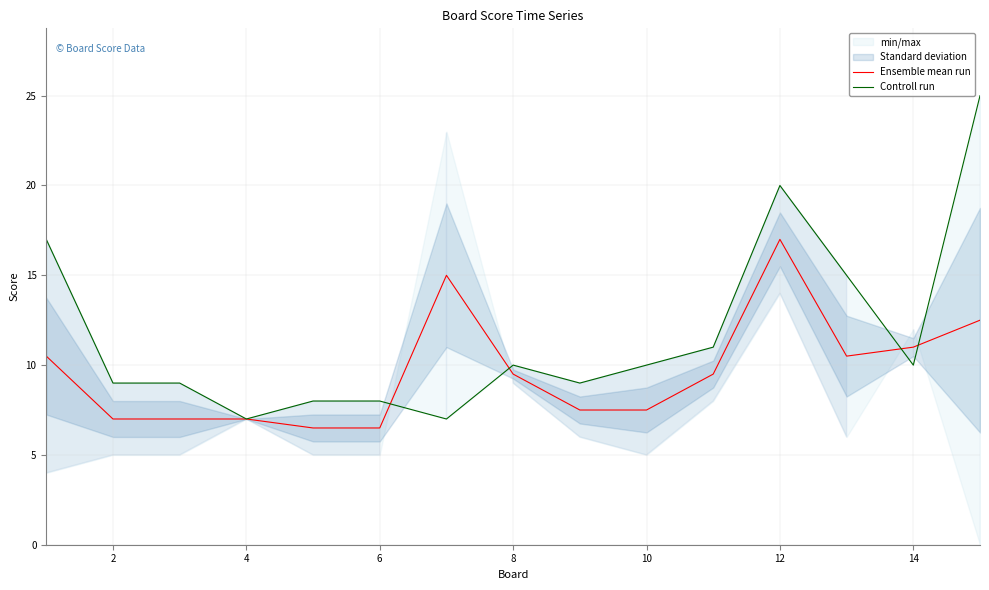

Rank the series by their average value, from lowest to highest.

Ensemble mean run, Controll run